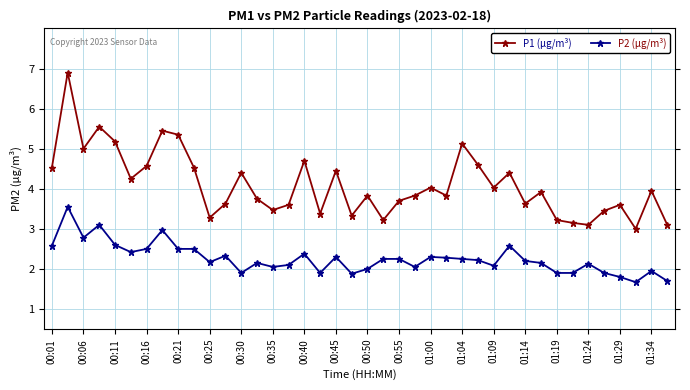

How many data points does each series have?

40